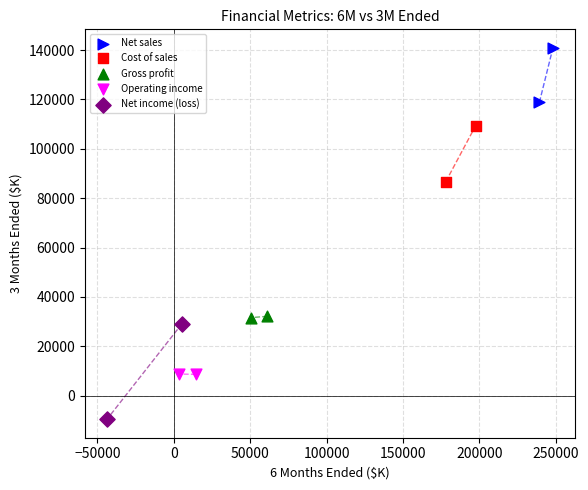

What are all the series names shown in the legend?

Net sales, Cost of sales, Gross profit, Operating income, Net income (loss)